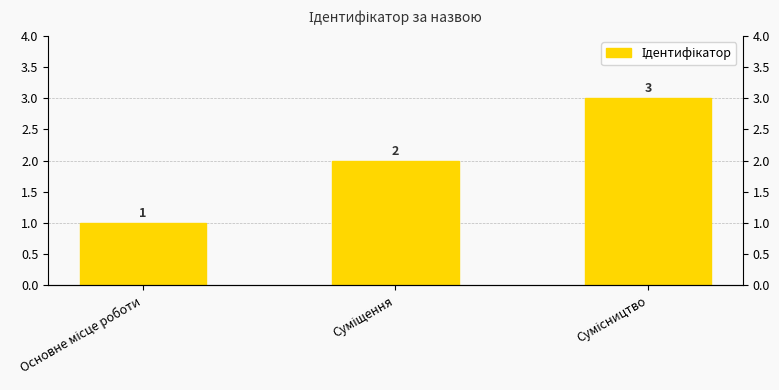

List the labels in order of value, smallest first.

Основне місце роботи, Суміщення, Сумісництво